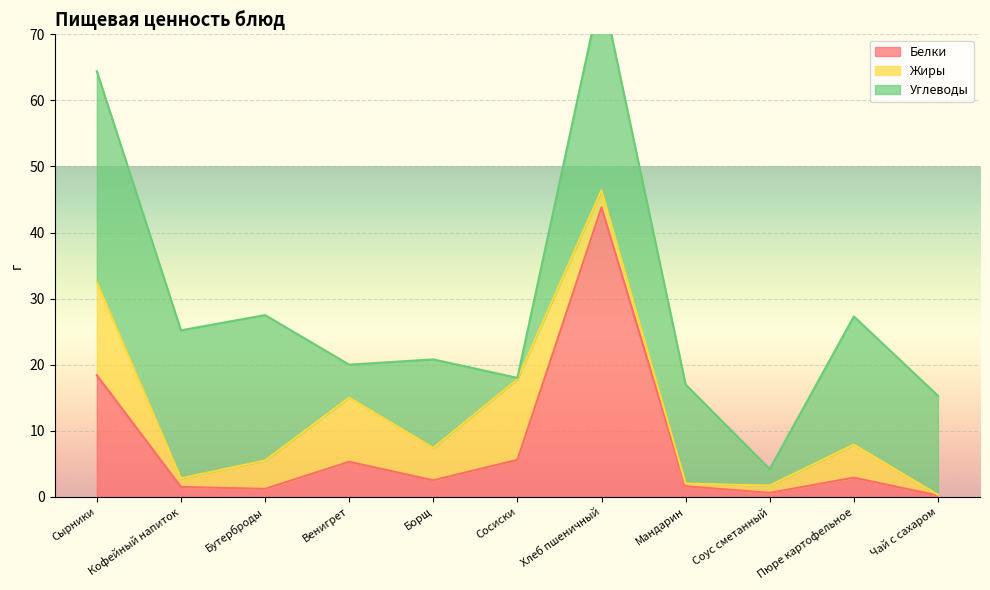

Read the Углеводы value at Мандарин.

15.0